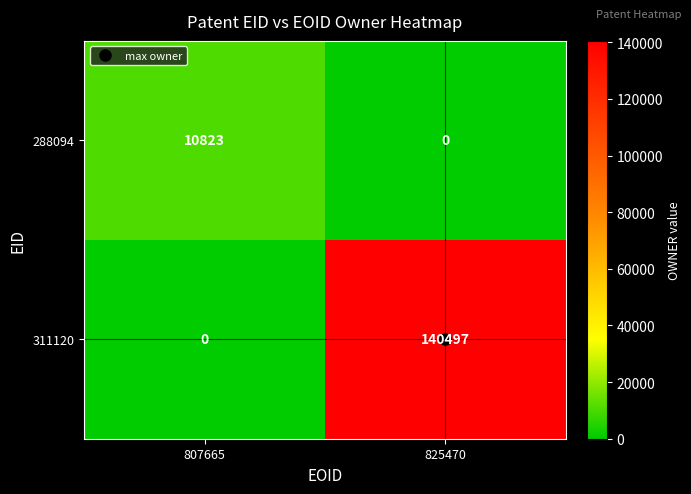

List the series in order of their overall mean, lowest first.

288094, 311120